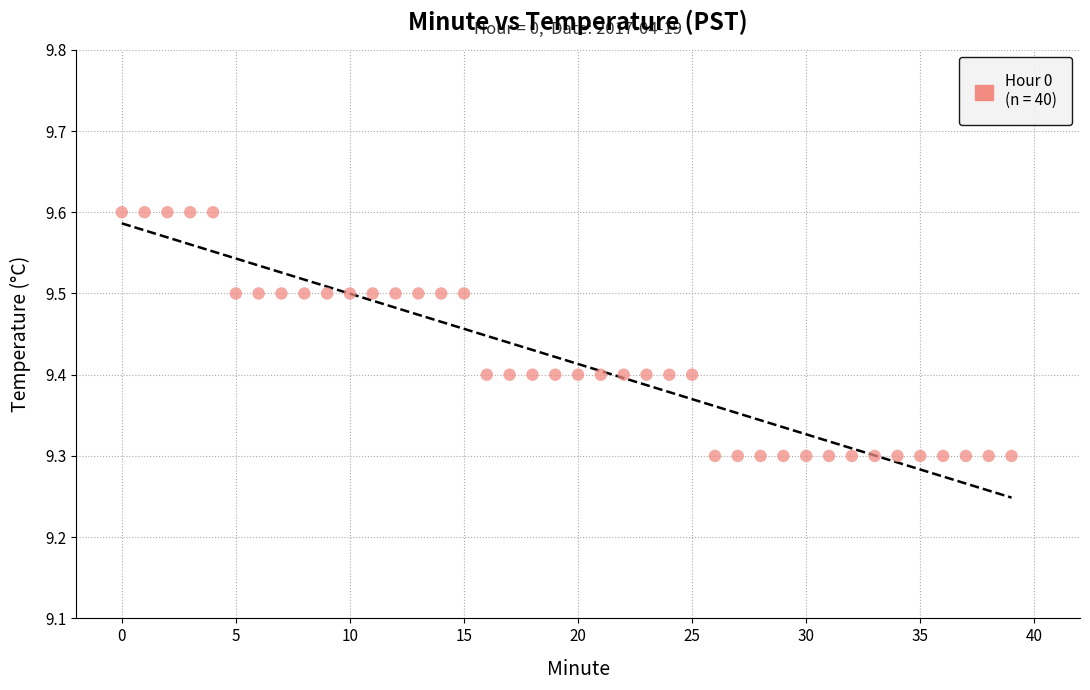

What is the range of Y values (max minus min)?

0.3